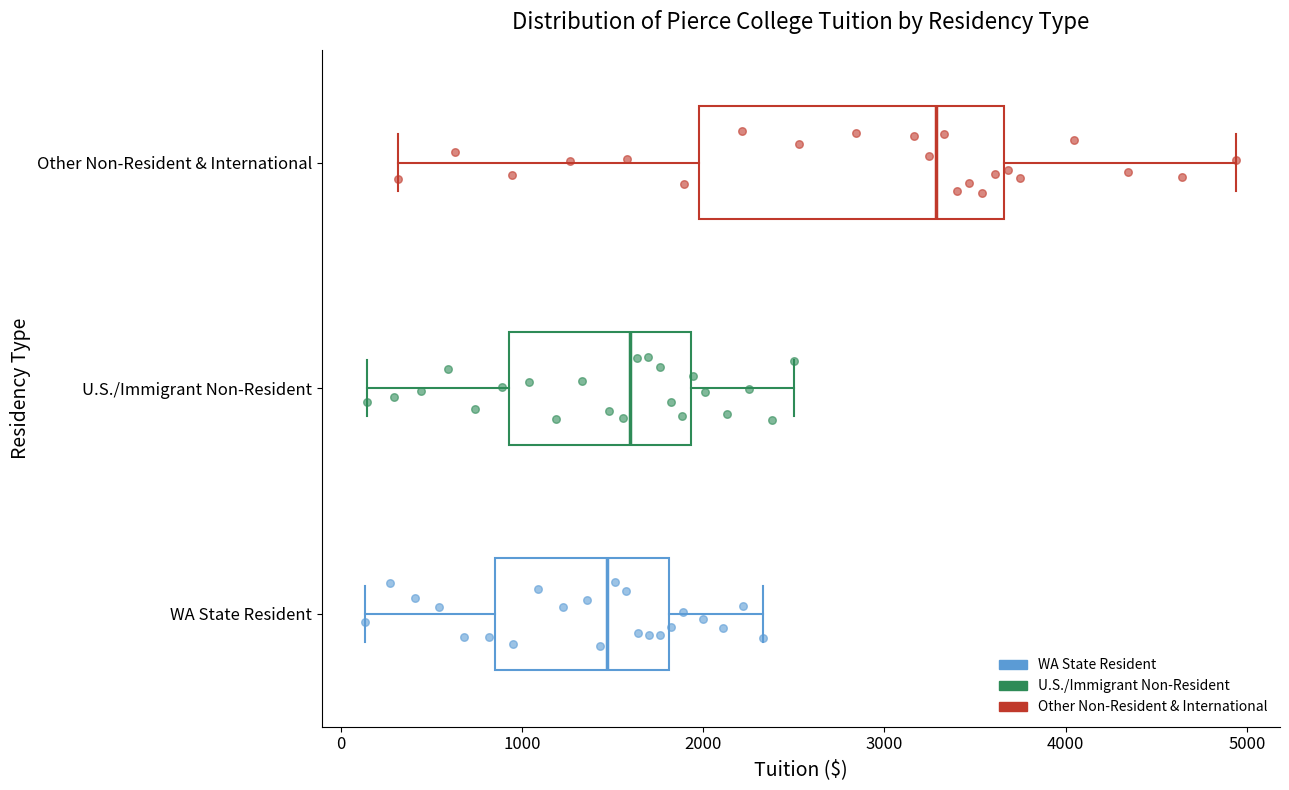

Which box has the furthest to the right median line?

Other Non-Resident & International